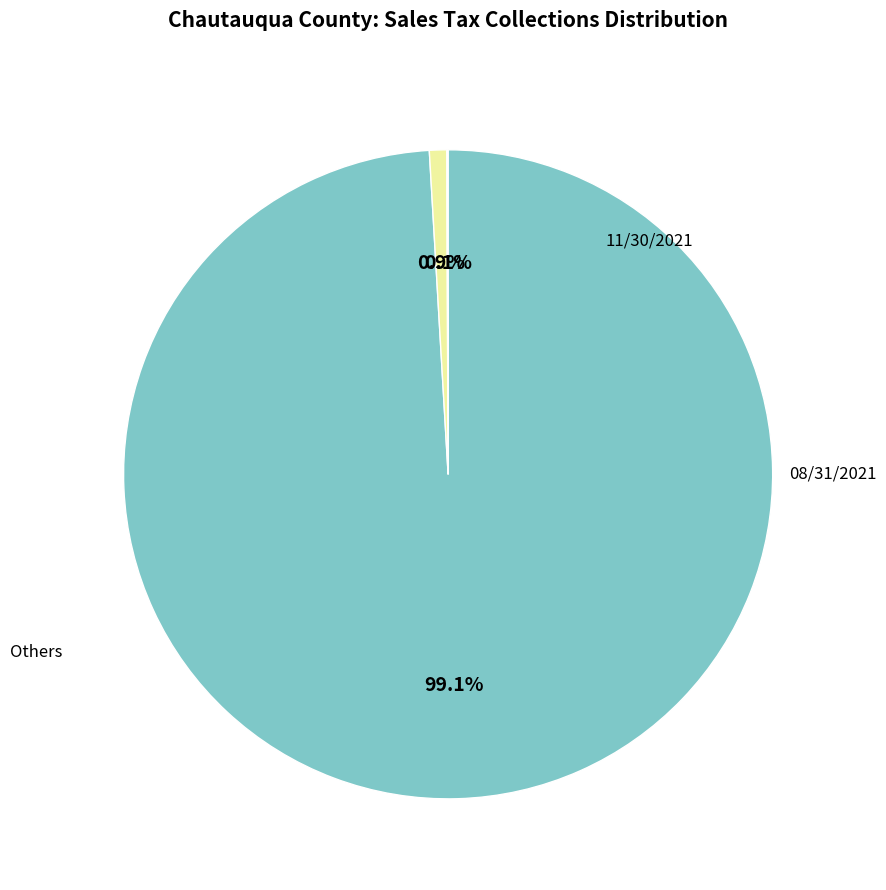

Does any single category account for the majority?

Yes